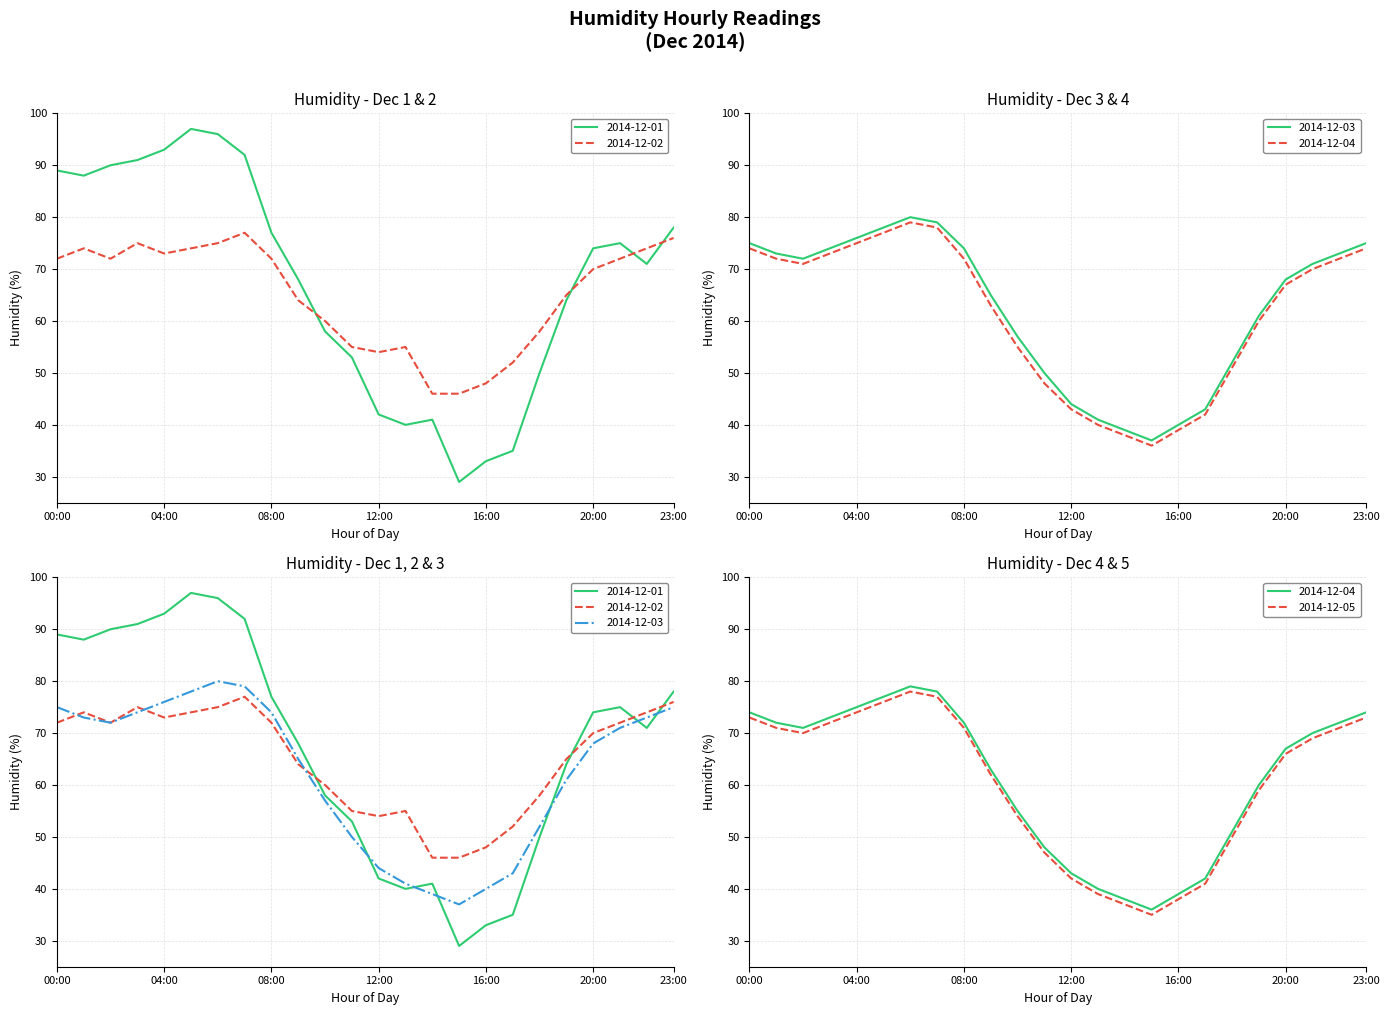

What is the difference between the maximum and minimum values in the 2014-12-01 series?

68